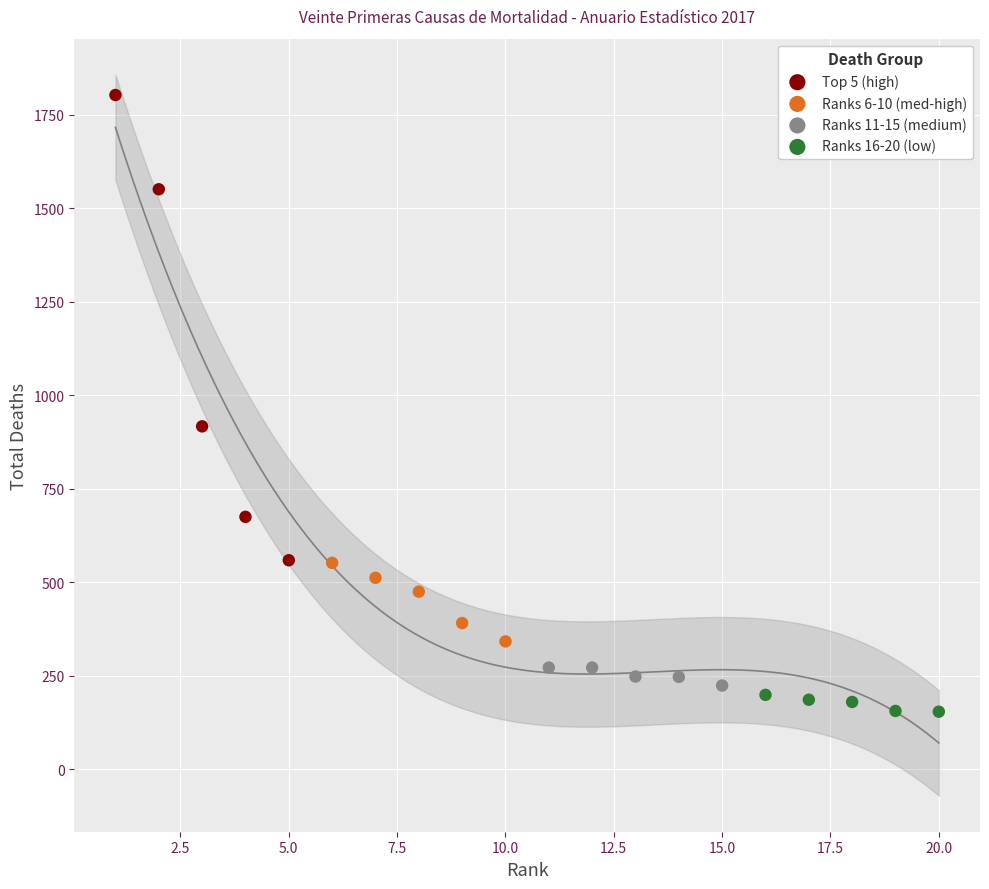

Which series reaches the minimum Y coordinate?

Ranks 16-20 (low)